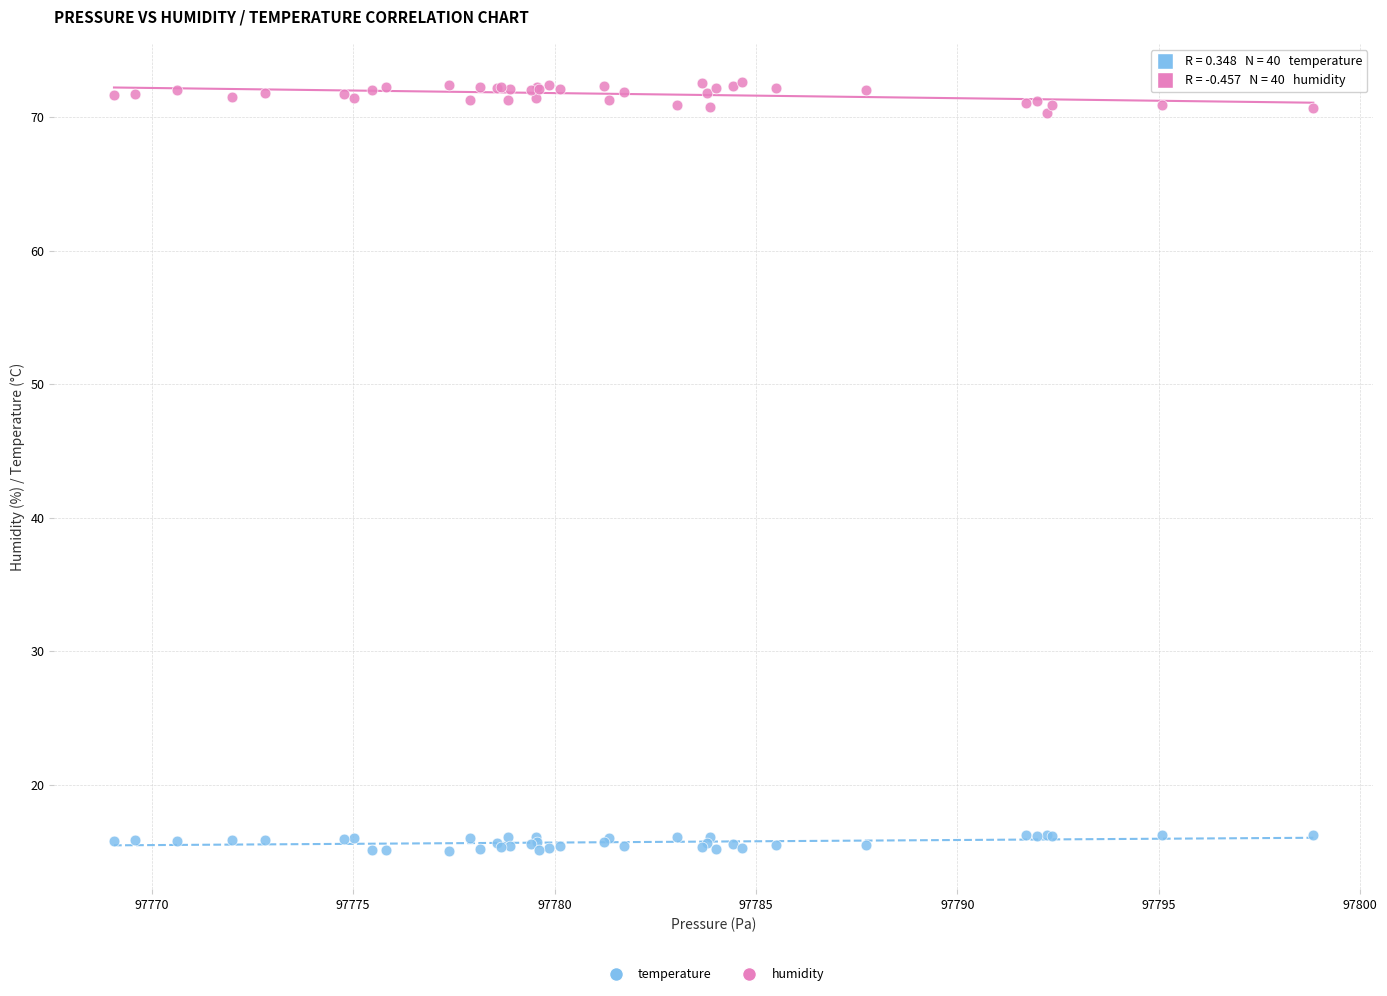

Which series reaches the minimum Y coordinate?

temperature